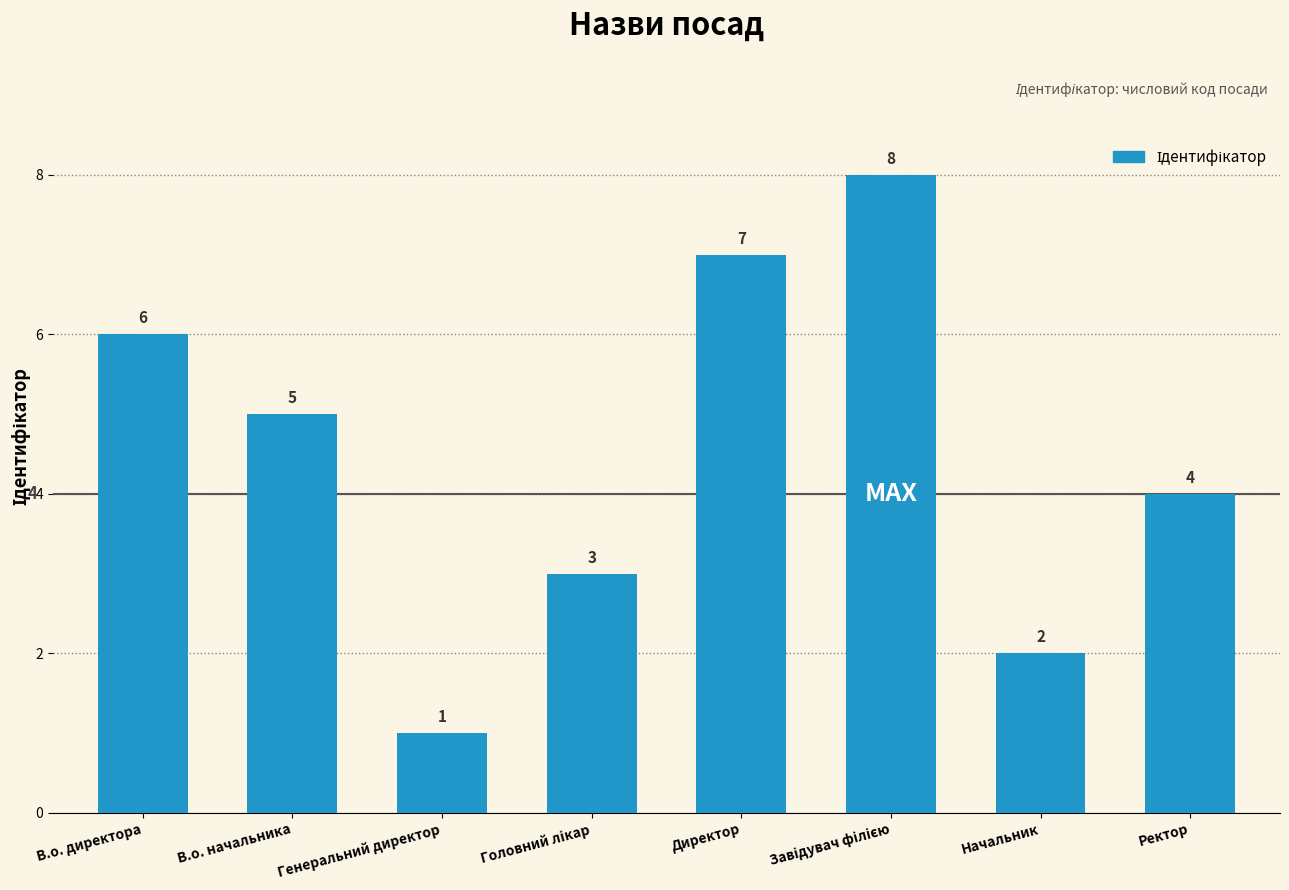

What is the difference between the maximum and second lowest values?

6